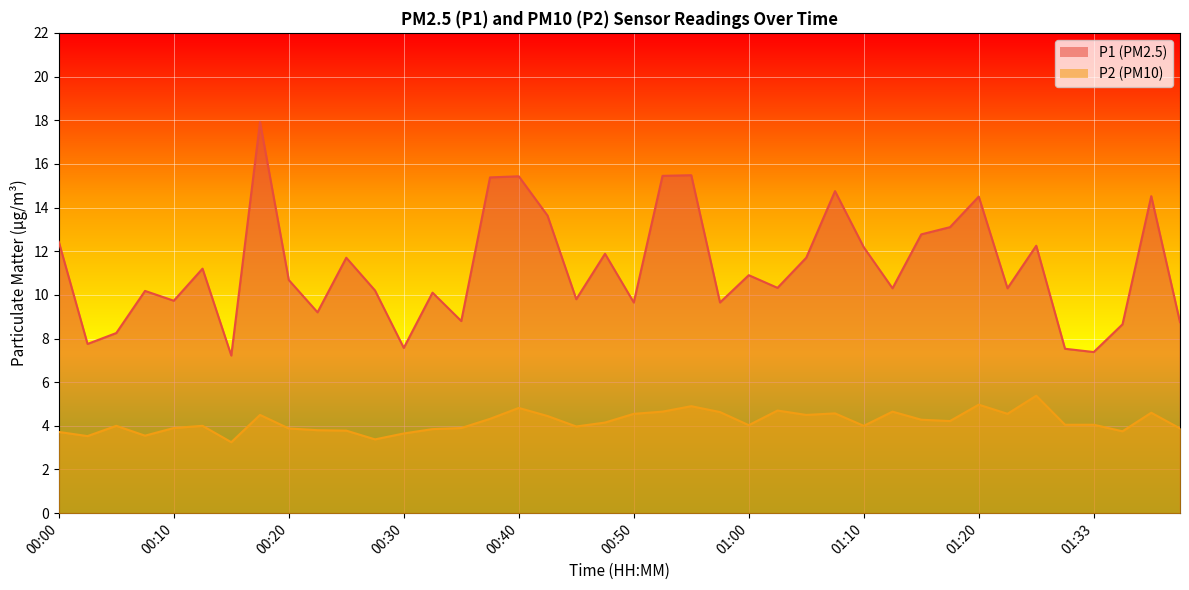

Does the chart display data point markers on the line(s)?

No